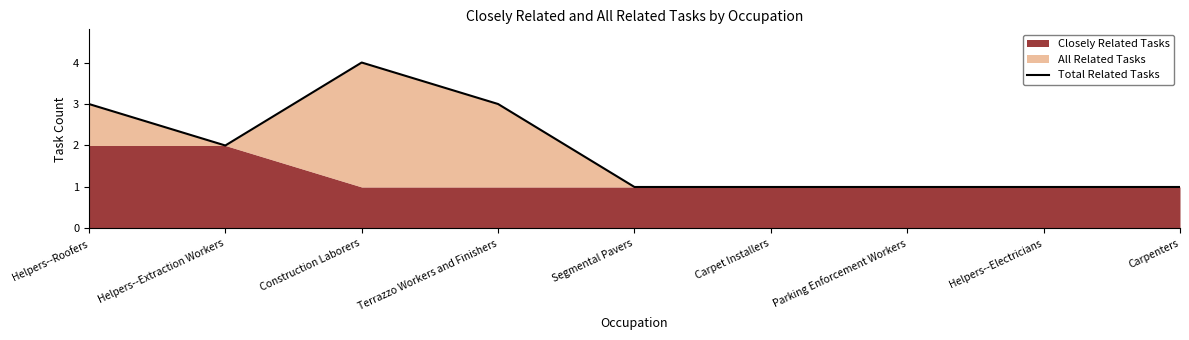

List the labels in order of value, largest first.

Construction Laborers, Helpers--Roofers, Terrazzo Workers and Finishers, Helpers--Extraction Workers, Segmental Pavers, Carpet Installers, Parking Enforcement Workers, Helpers--Electricians, Carpenters